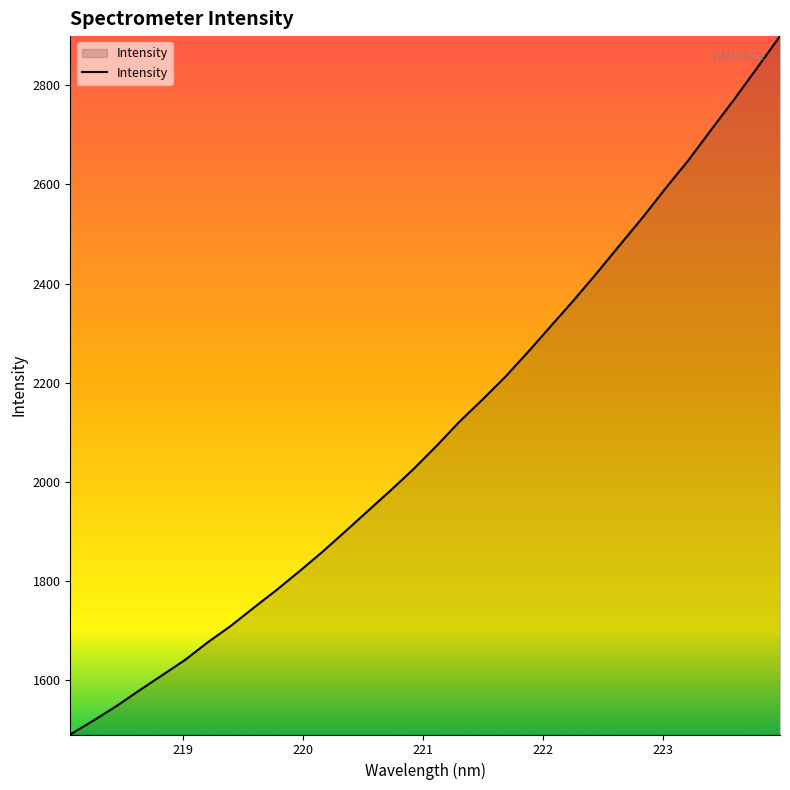

Count the number of categories in the chart.

32